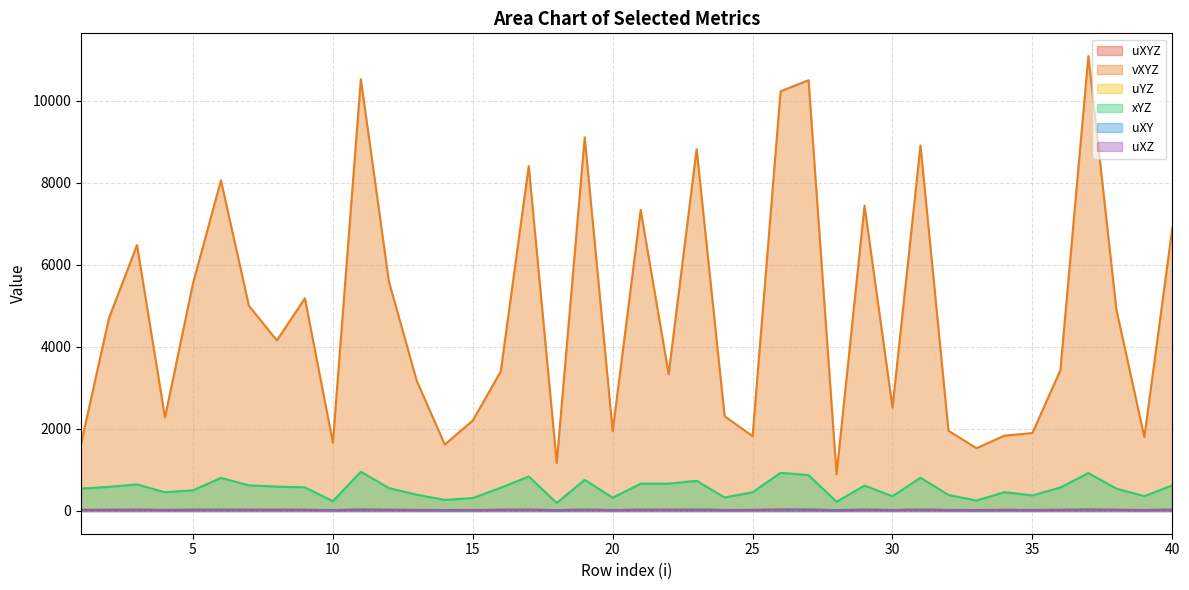

The uXY series shows 19.0 at 20. True or false?

True